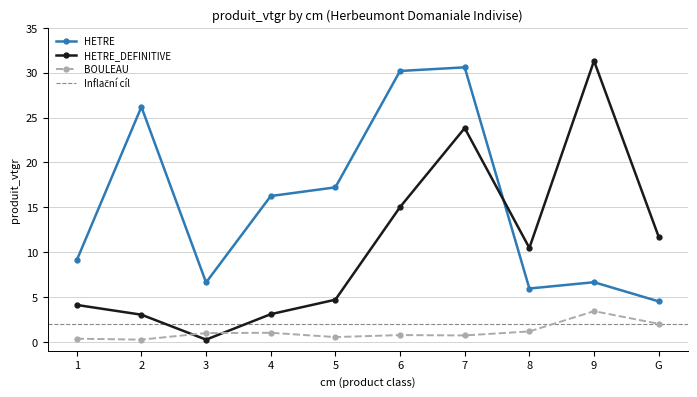

Reading left to right, extract all data points from this chart.

HETRE: 1=9.1	2=26.2	3=6.6	4=16.3	5=17.2	6=30.2	7=30.6	8=5.9	9=6.6	G=4.5
HETRE_DEFINITIVE: 1=4.1	2=3.0	3=0.2	4=3.1	5=4.7	6=15.0	7=23.8	8=10.5	9=31.3	G=11.7
BOULEAU: 1=0.3	2=0.2	3=1.0	4=1.0	5=0.5	6=0.8	7=0.7	8=1.2	9=3.4	G=2.0